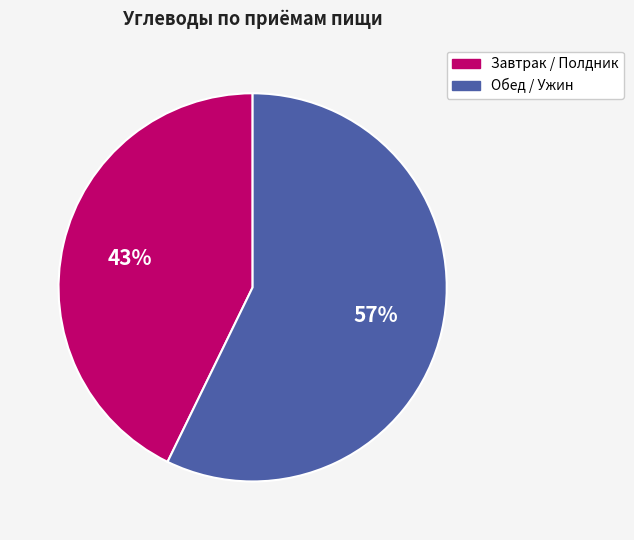

To the nearest percent, what is the difference between the largest and smallest slice percentages?

14%